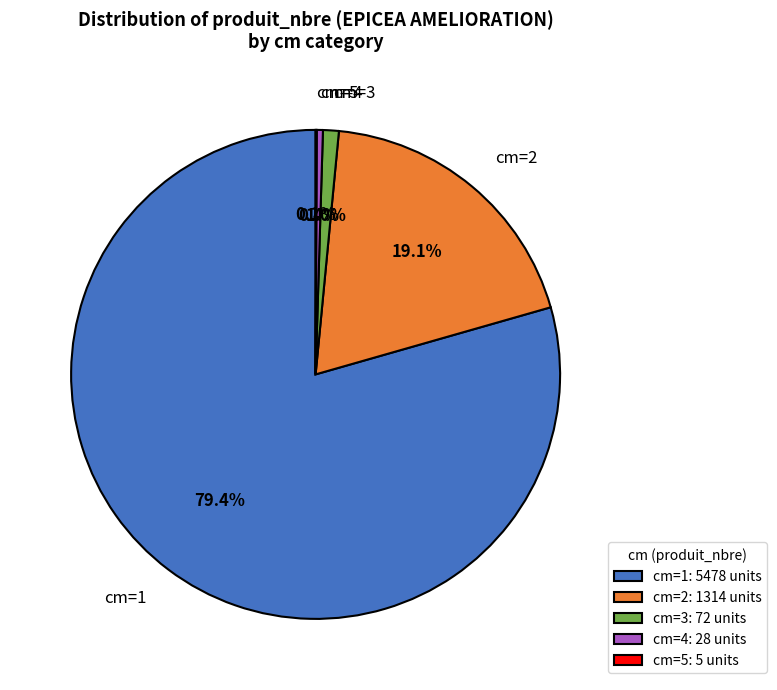

Does any single category account for the majority?

Yes